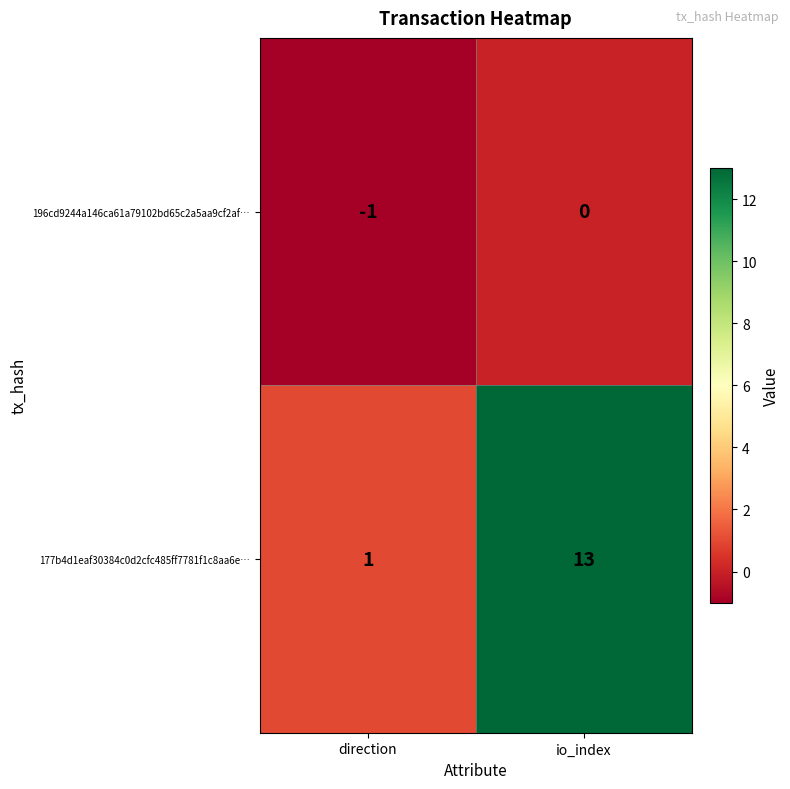

How many categories are shown in the chart?

2